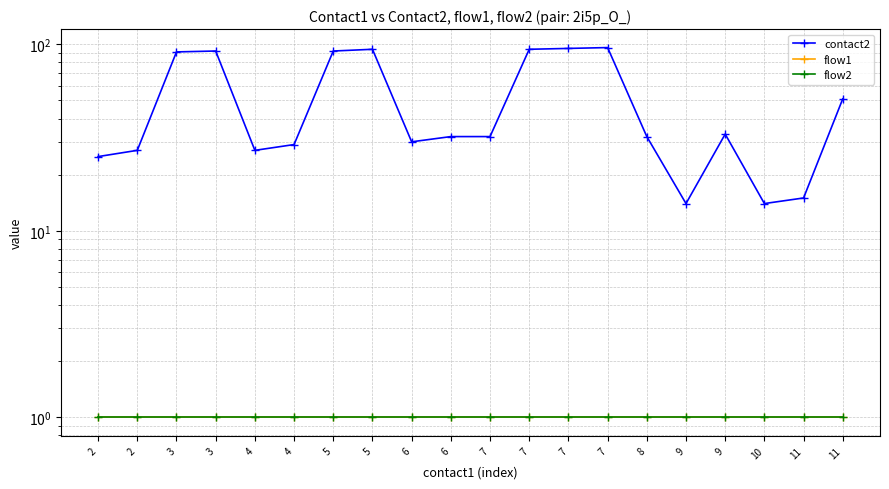

Rank the series at 10 from highest to lowest value.

contact2, flow1, flow2